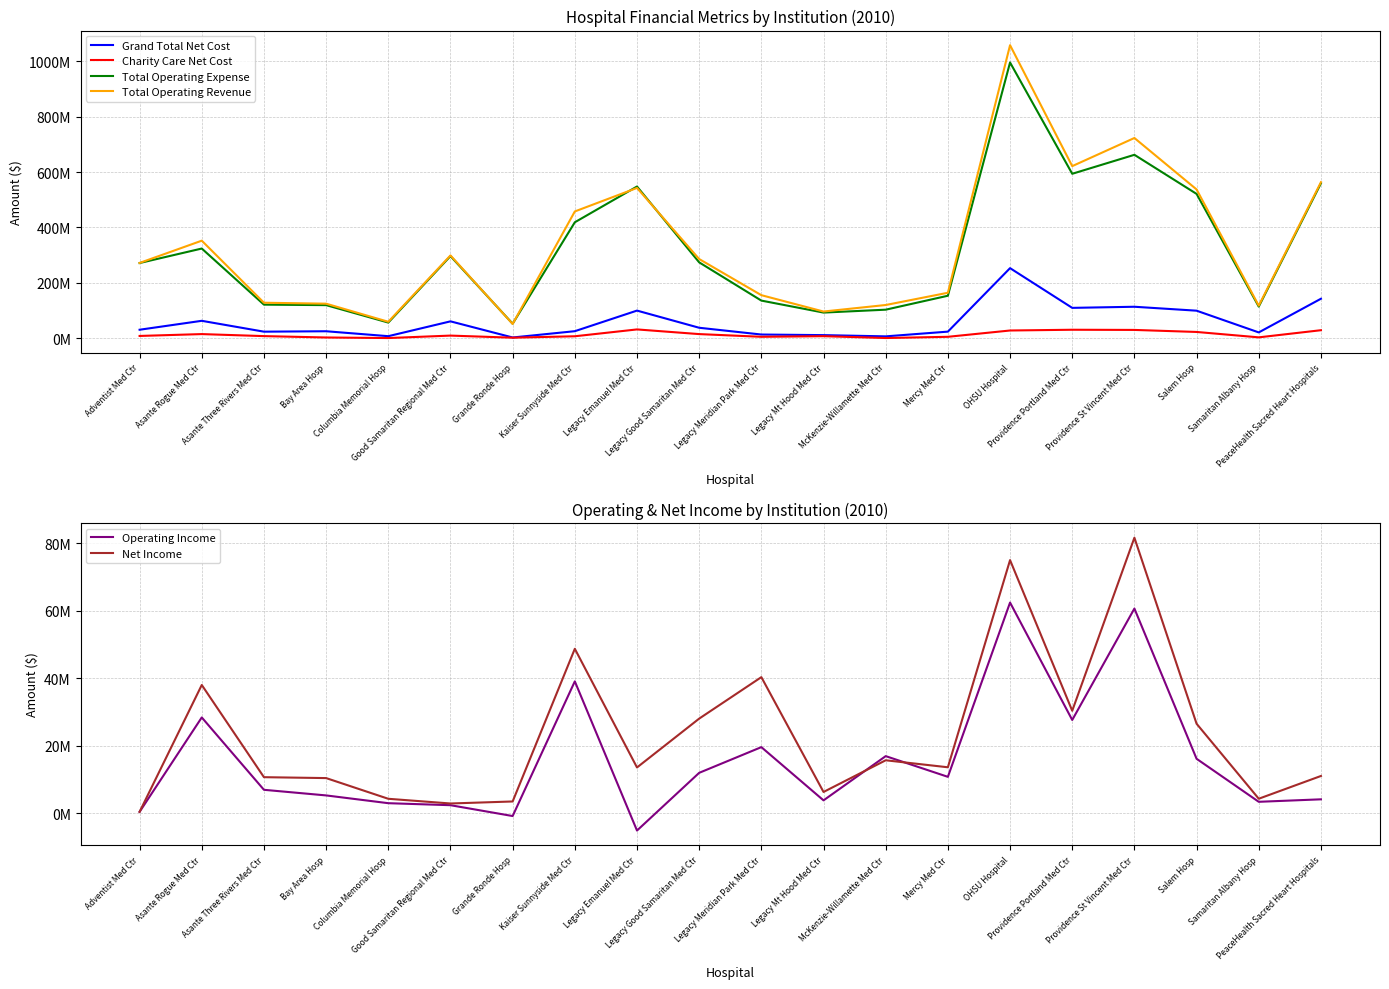

Reading right to left, what are all the values shown in this chart?

Grand Total Net Cost: 142822386	21349586	99736316	113931251	109906453	253212897	24162485	7118928	11571765	13738031	38144021	100079697	25776564	3047996	61262735	7772067	25562768	24047805	63213076	31044827
Charity Care Net Cost: 29305523	3536346	23026466	30329500	30975500	28272860	5526776	1118891	7775444	5559099	15296457	32144512	7448078	2326243	9889313	1050907	3071507	8015685	15318557	8620906
Total Operating Expense: 559186341	114495159	521048225	662106673	593644429	995102886	153673417	103350229	92915514	136150462	274095985	547717041	418695660	52746746	296749483	56844321	119766156	121542761	323952328	271639001
Total Operating Revenue: 563277335	117849683	537160060	722762542	621263326	1057537280	164431794	120247258	96698796	155715875	286042462	542550283	457761490	51881031	299098608	59787270	125014030	128454669	352319635	272020241
Operating Income: 4090994	3354524	16111835	60655869	27618896	62434394	10758377	16897029	3783282	19565413	11946477	-5166758	39065830	-865715	2349124	2942949	5247874	6911908	28367307	381240
Net Income: 11011828	4265834	26502729	81665247	30345521	75020900	13592251	15667764	6271354	40318610	28022677	13538402	48723308	3452795	2855684	4248710	10387134	10654908	37992307	381240